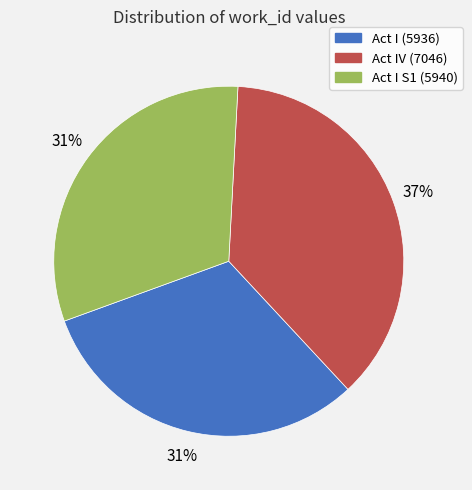

What is the ratio of the value at Act IV (7046) to the value at Act I S1 (5940)?

1.2